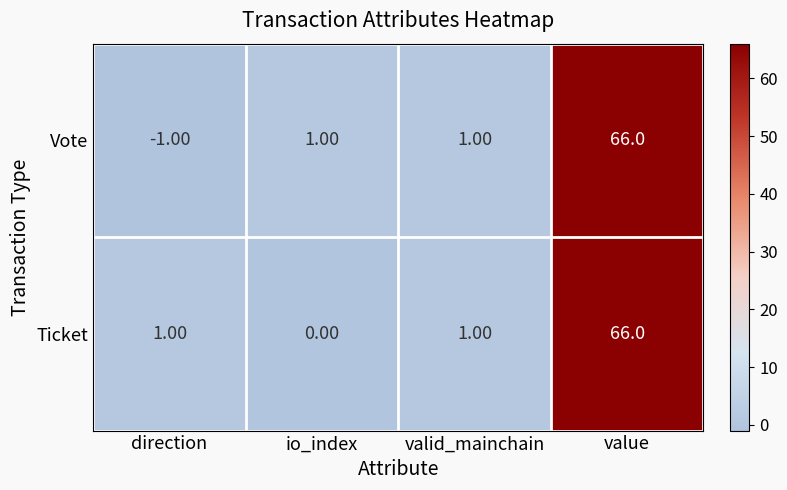

What is the minimum value shown in the chart?

-1